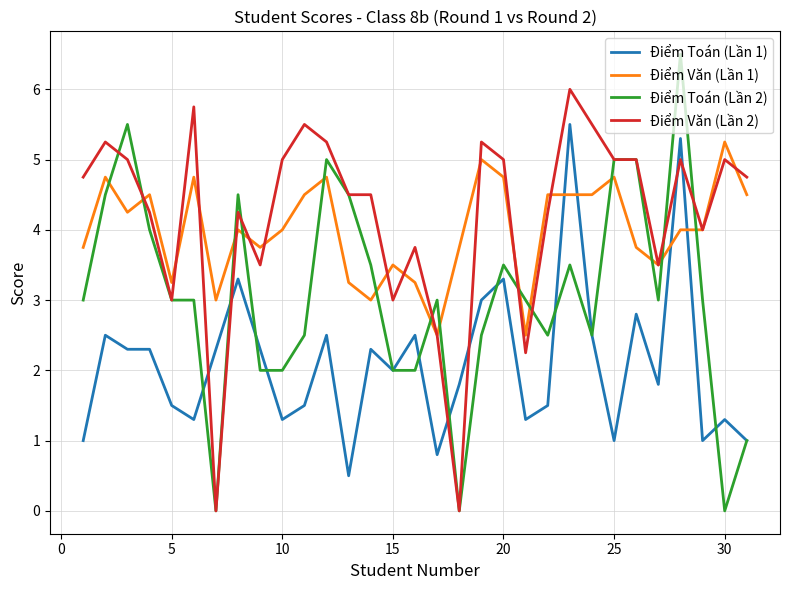

What is the highest value of the Điểm Toán (Lần 1) series?

5.5